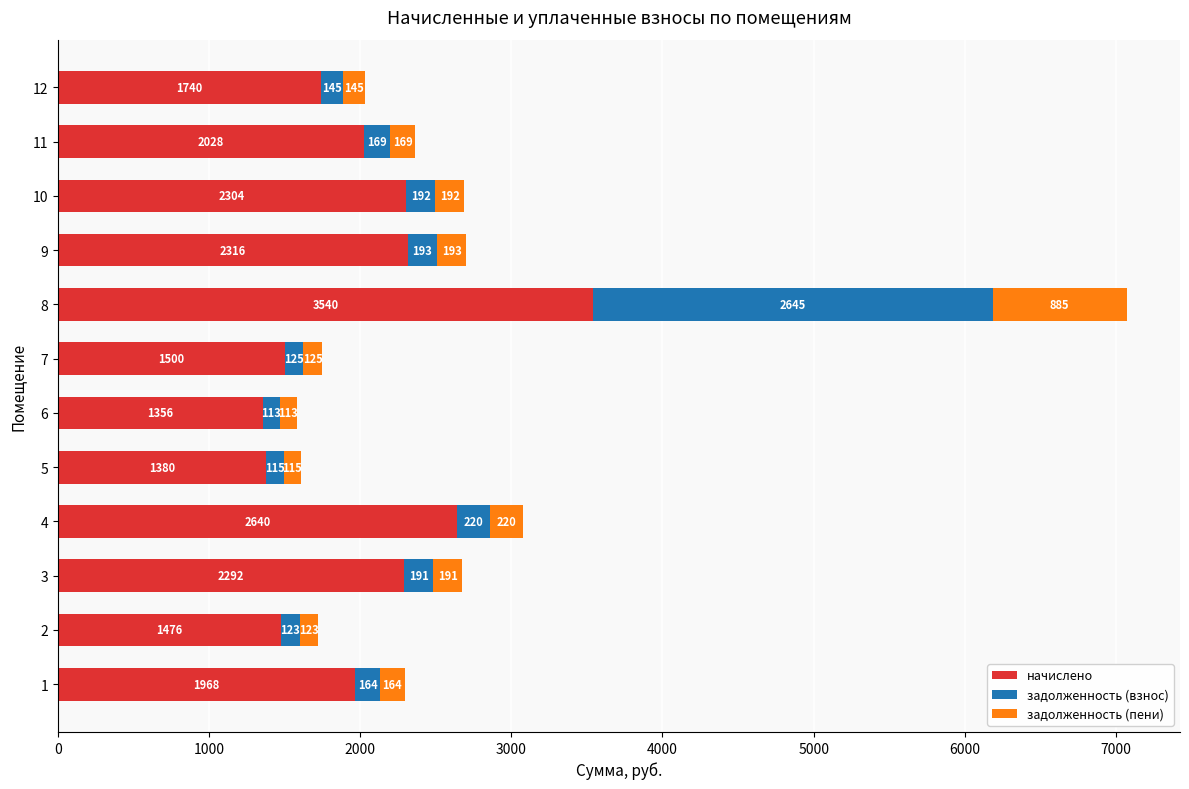

True or false: начислено has a value of 3540 at 8.

True